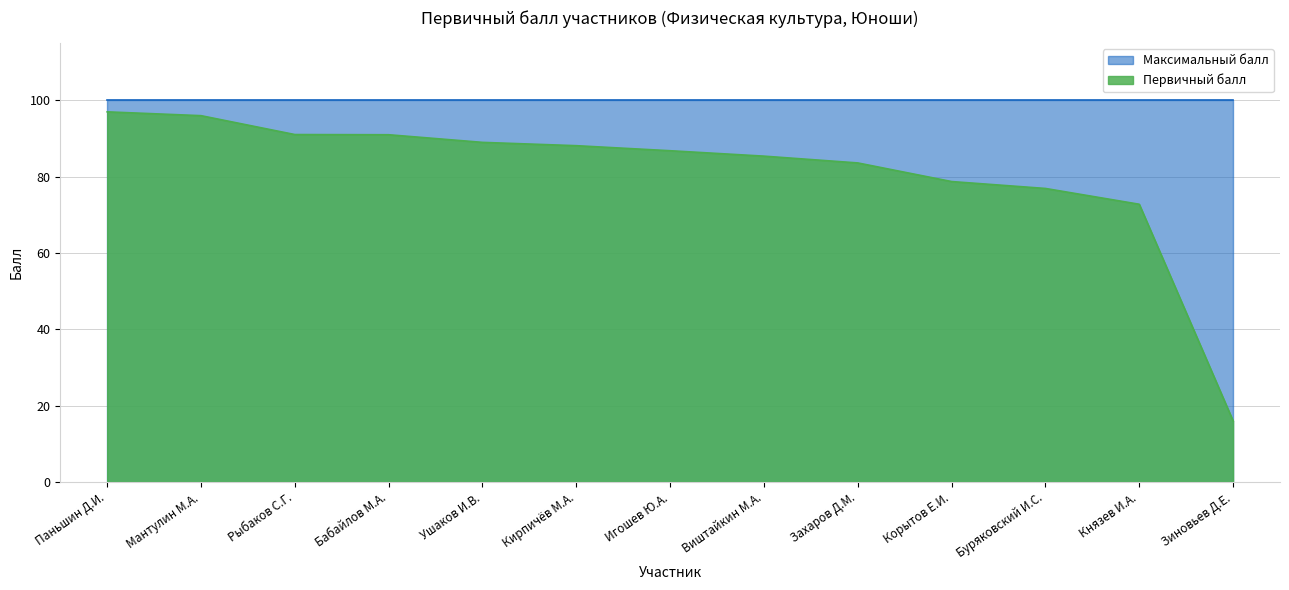

Does the chart have visible grid lines?

Yes